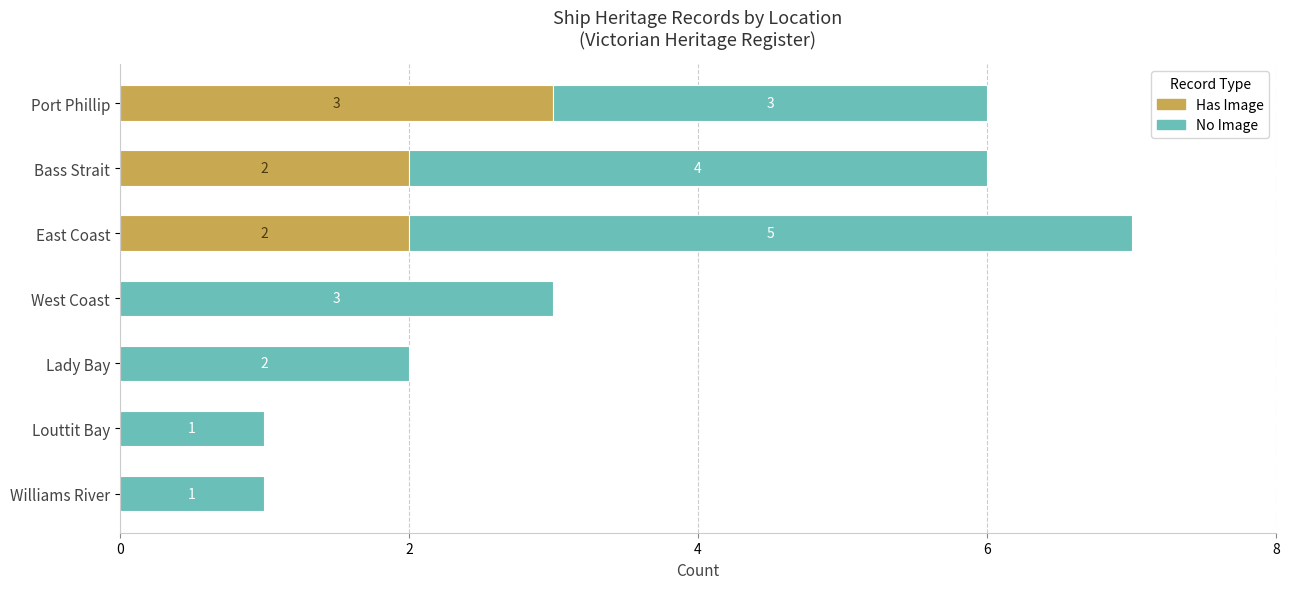

How many Has Image values are between 0 and 2?

6